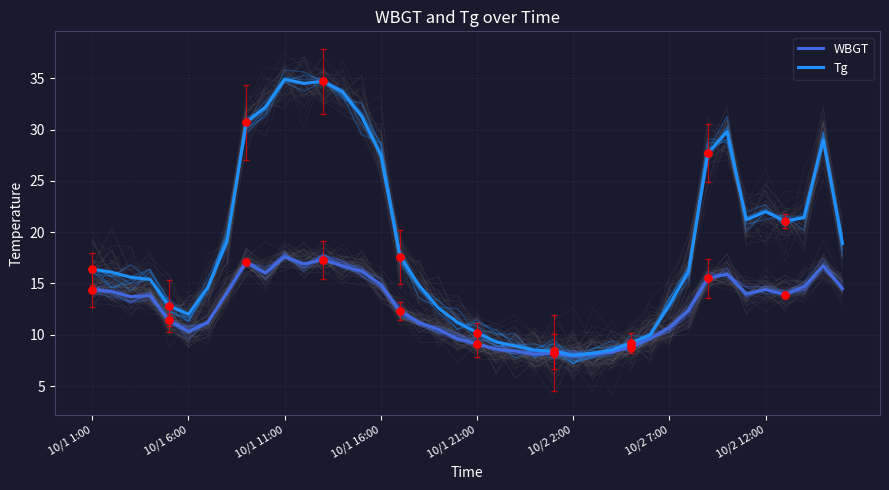

Which series contains the highest Y value?

Tg